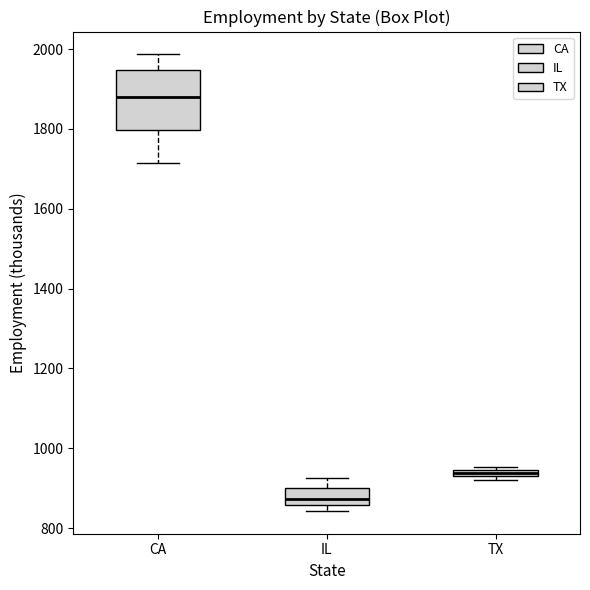

Where is the lower edge of the box for IL on the y-axis? The values are not printed on the chart, so give them approximately, as read against the axis.

860